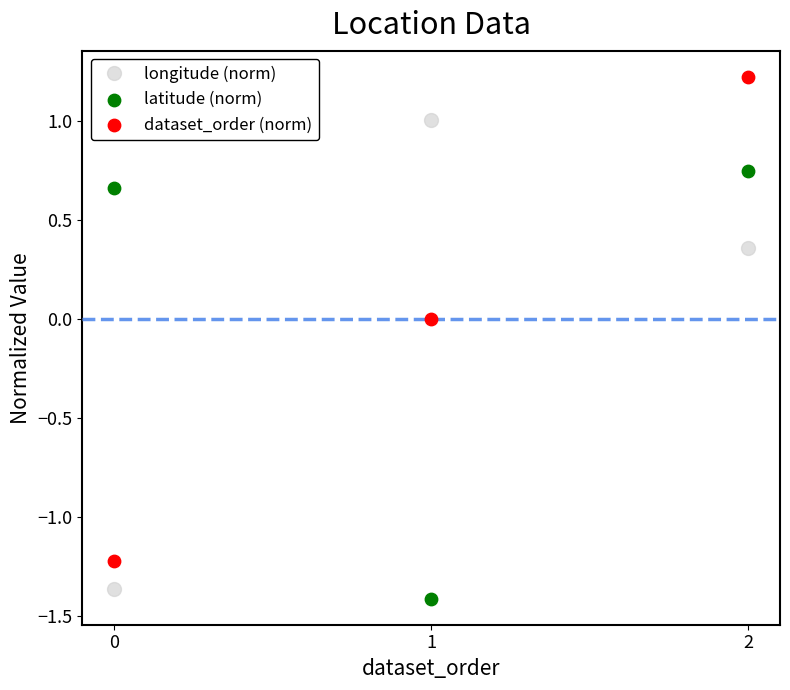

Which series reaches the maximum Y coordinate?

dataset_order (norm)